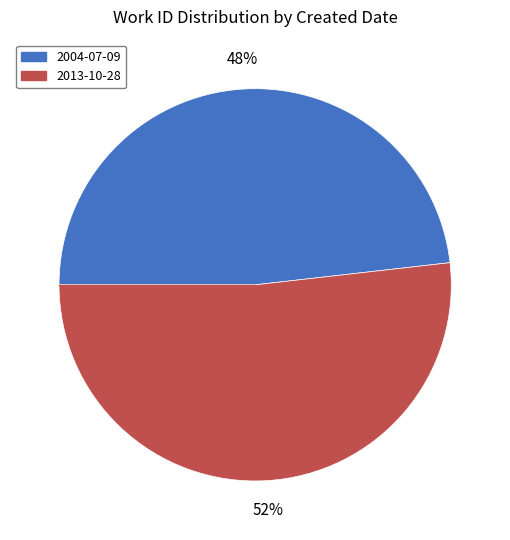

To the nearest percent, what percentage of the pie is 2013-10-28?

52%